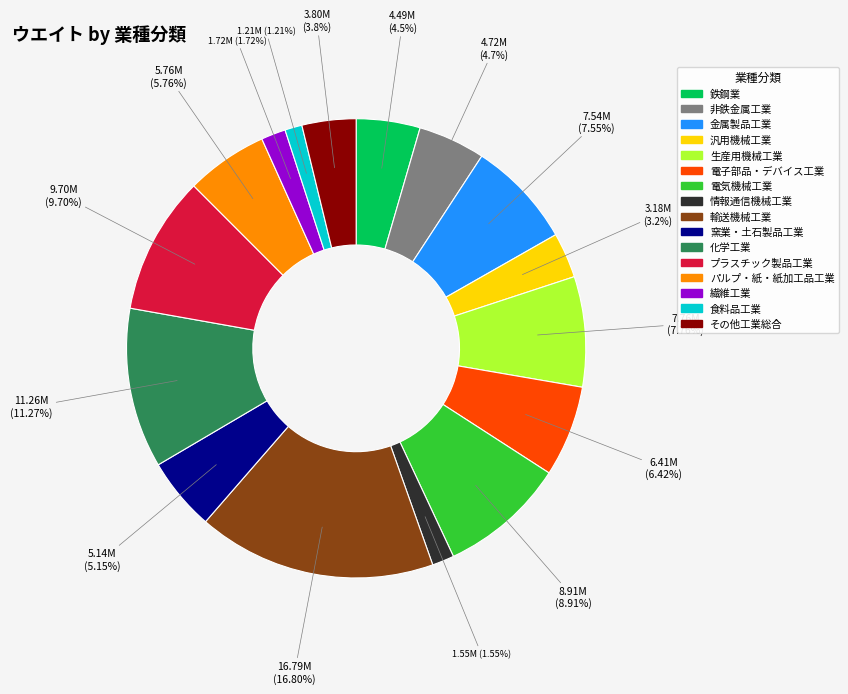

How many segments does this pie chart have?

16